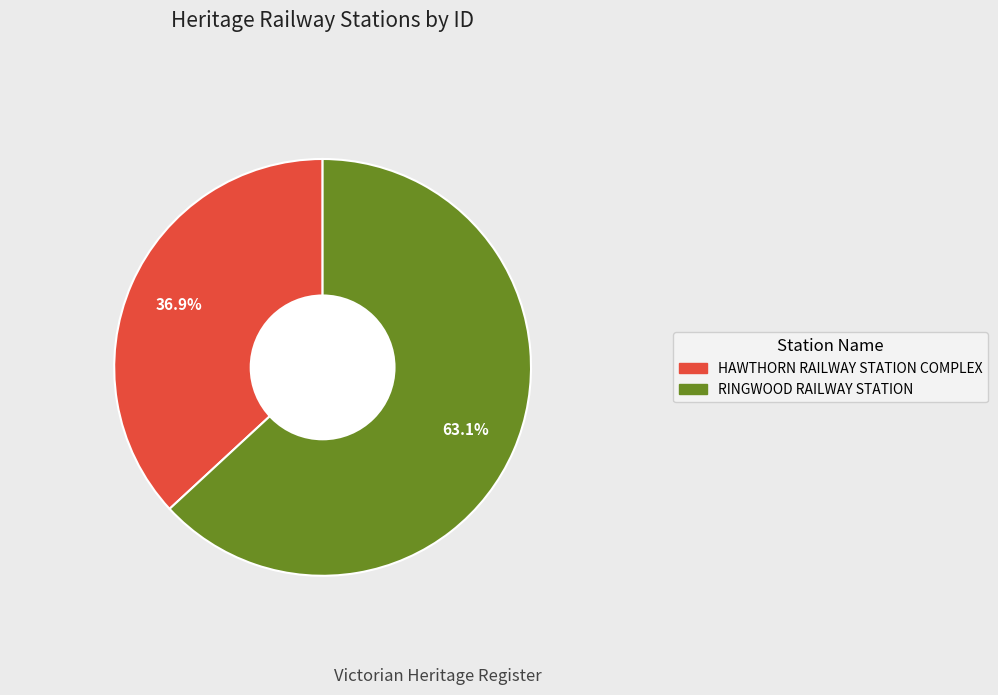

How many slices are in this pie chart?

2